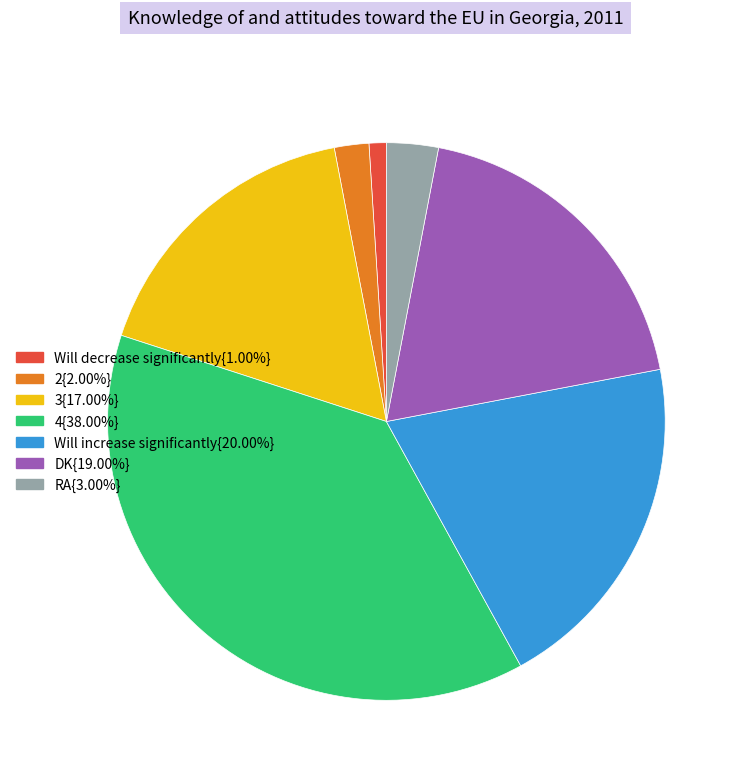

Do 2{2.00%} and DK{19.00%} together represent more than half of the pie?

No